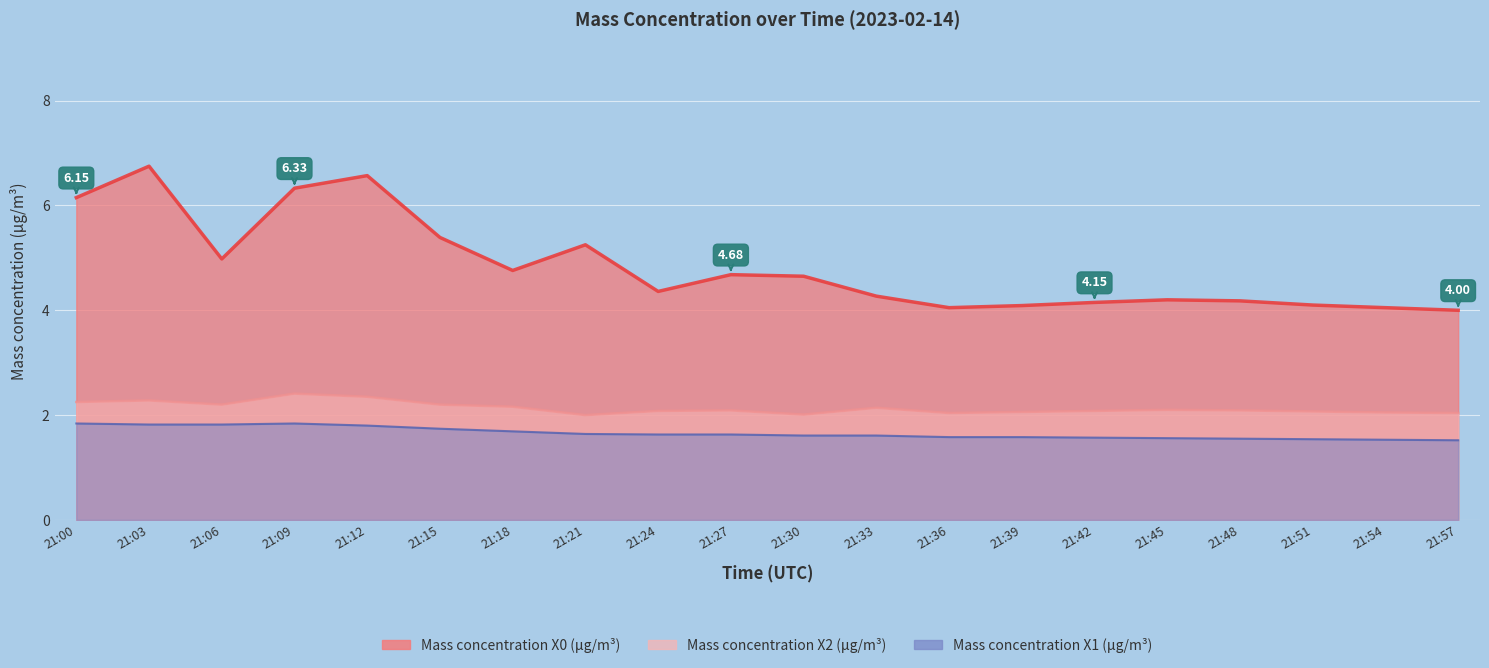

Which category has the highest value in the Mass concentration X1 (μg/m³) series?

21:00